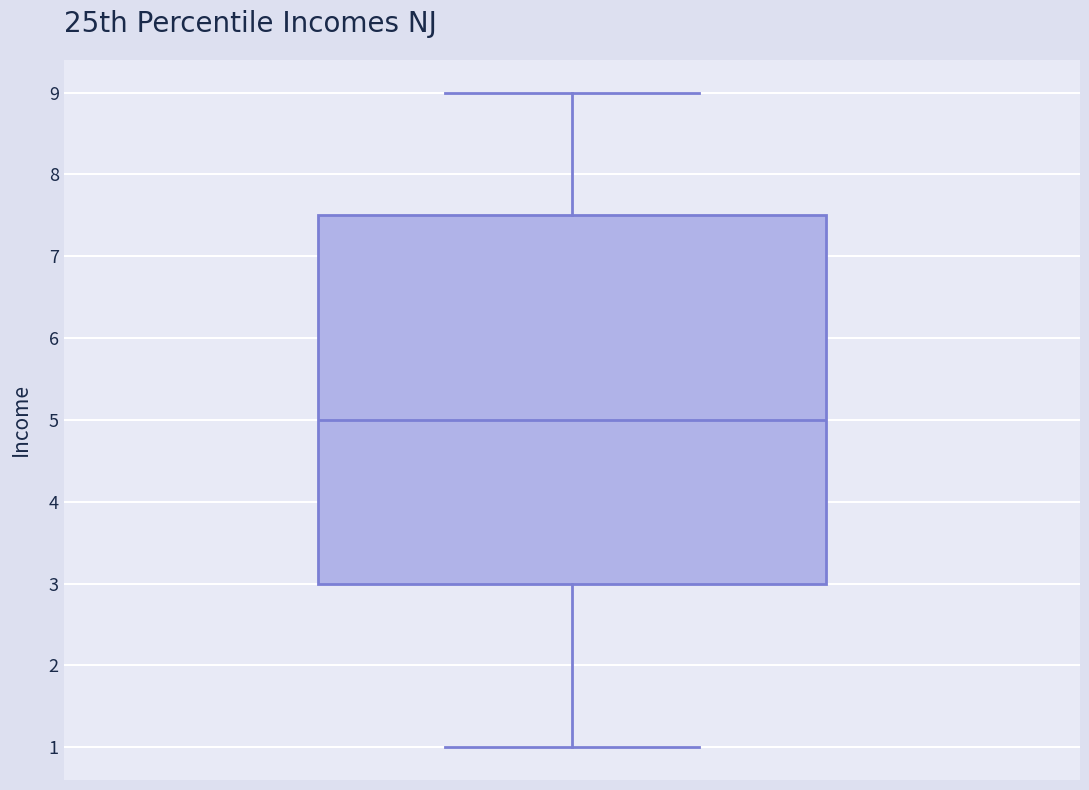

Transcribe this box plot: give where the median line is, the range the box spans, and where the two whiskers end, as read against the y-axis. The values are not printed on the chart, so give them approximately, as read against the axis.

median 5.0, box 3.0 to 7.5, whiskers 1.0 to 9.0